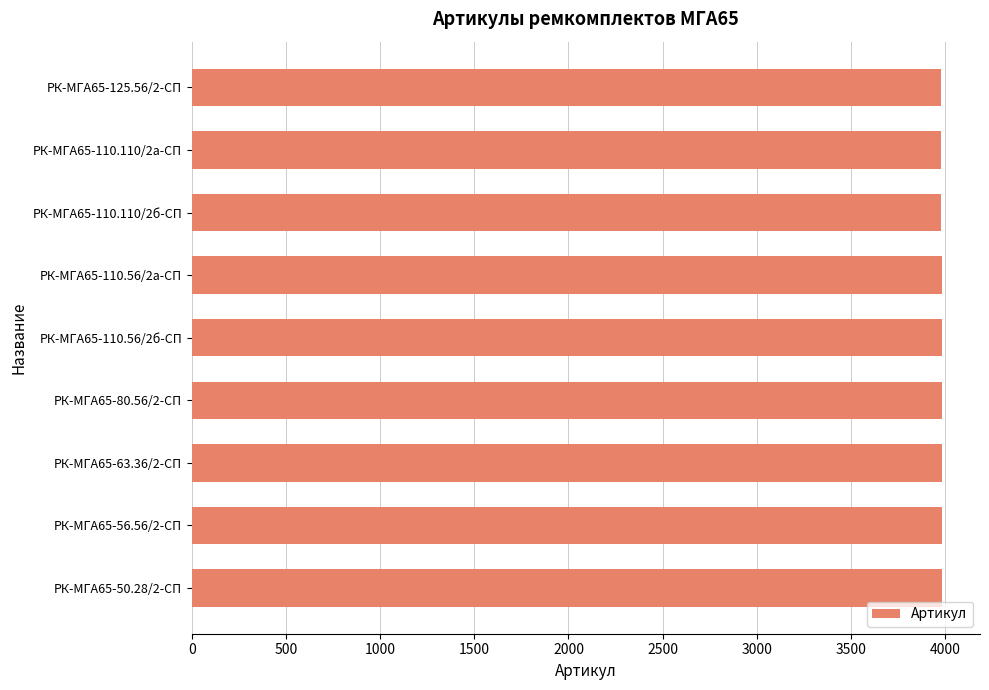

What is the maximum value shown in the chart?

3987